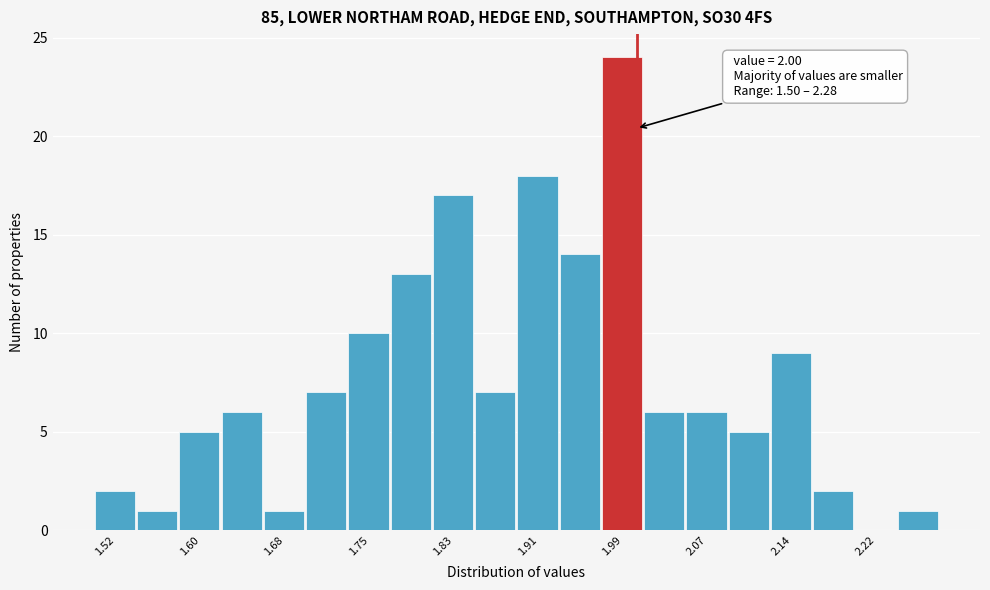

Around what value on the x-axis is the tallest bar? Give the approximate position of its centre, as read against the axis.

1.99